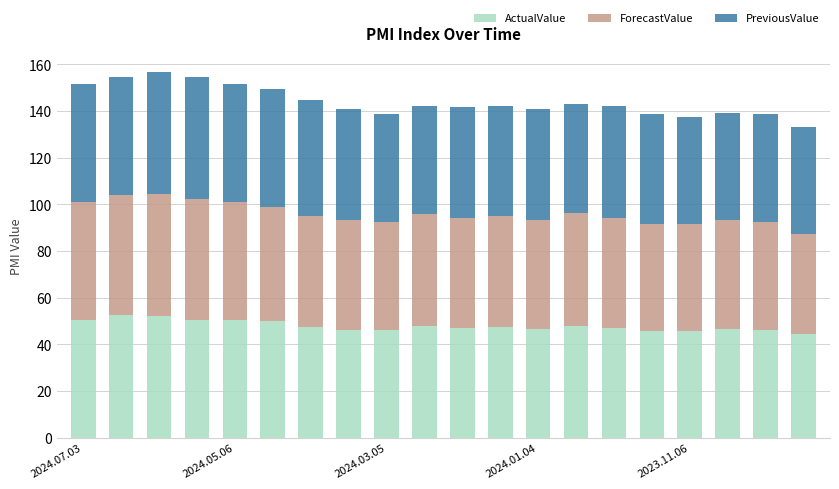

What is the difference between the maximum and minimum values in the ActualValue series?

7.8